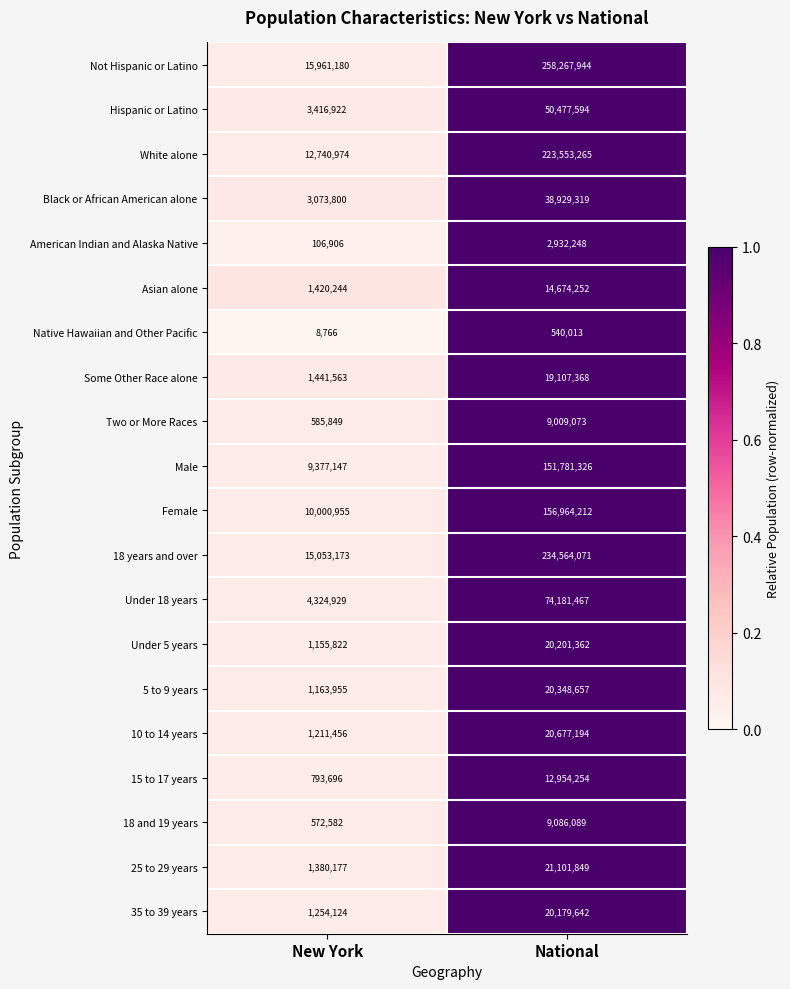

List the series in order of their peak value, lowest first.

Native Hawaiian and Other Pacific, American Indian and Alaska Native, Two or More Races, 18 and 19 years, 15 to 17 years, Asian alone, Some Other Race alone, 35 to 39 years, Under 5 years, 5 to 9 years, 10 to 14 years, 25 to 29 years, Black or African American alone, Hispanic or Latino, Under 18 years, Male, Female, White alone, 18 years and over, Not Hispanic or Latino